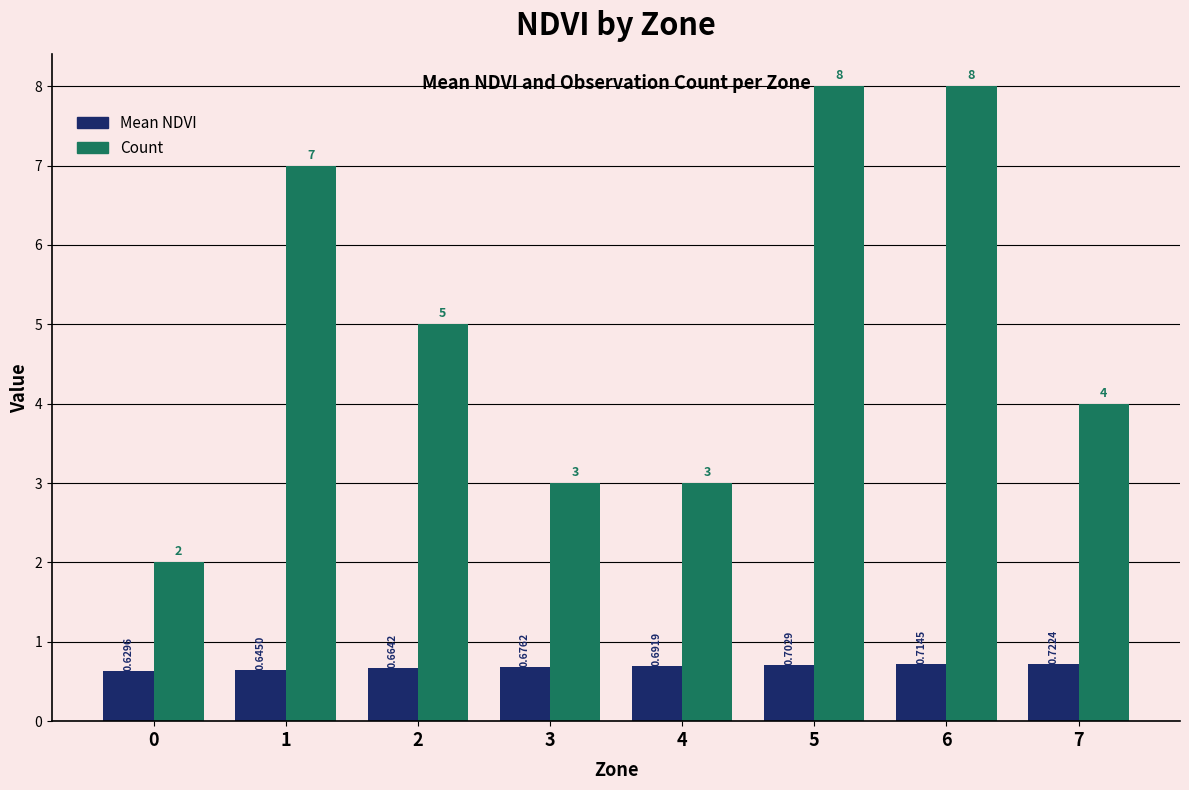

Is the value of Mean NDVI at 4 greater than the value of Count at 6?

No